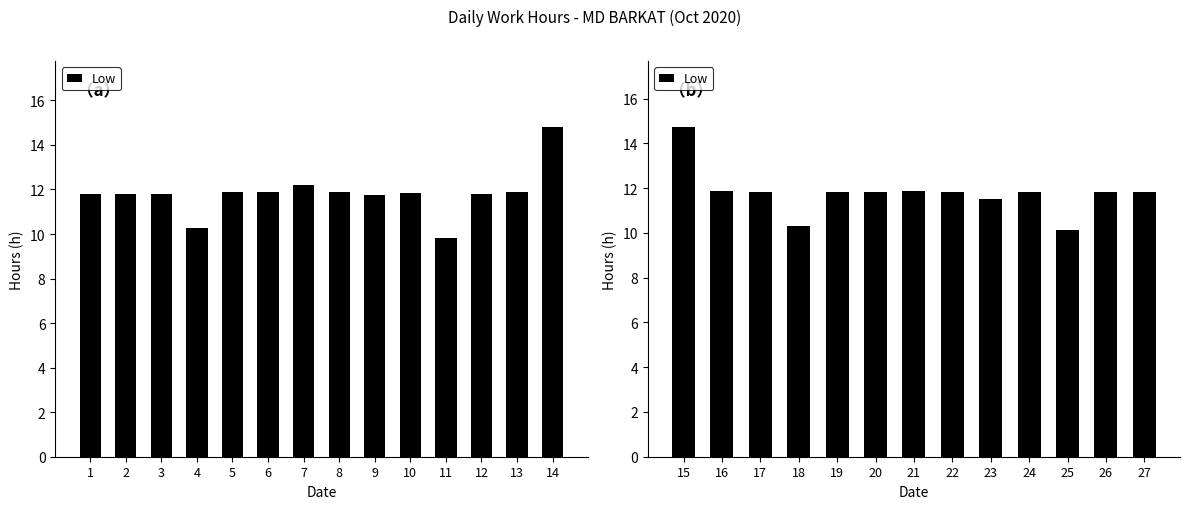

True or false: the data shows 19.1 at 23.

False